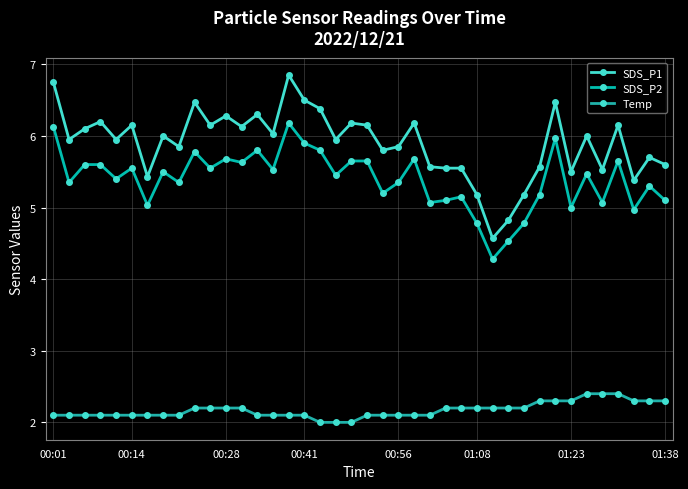

True or false: SDS_P1 and SDS_P2 intersect in this chart.

False